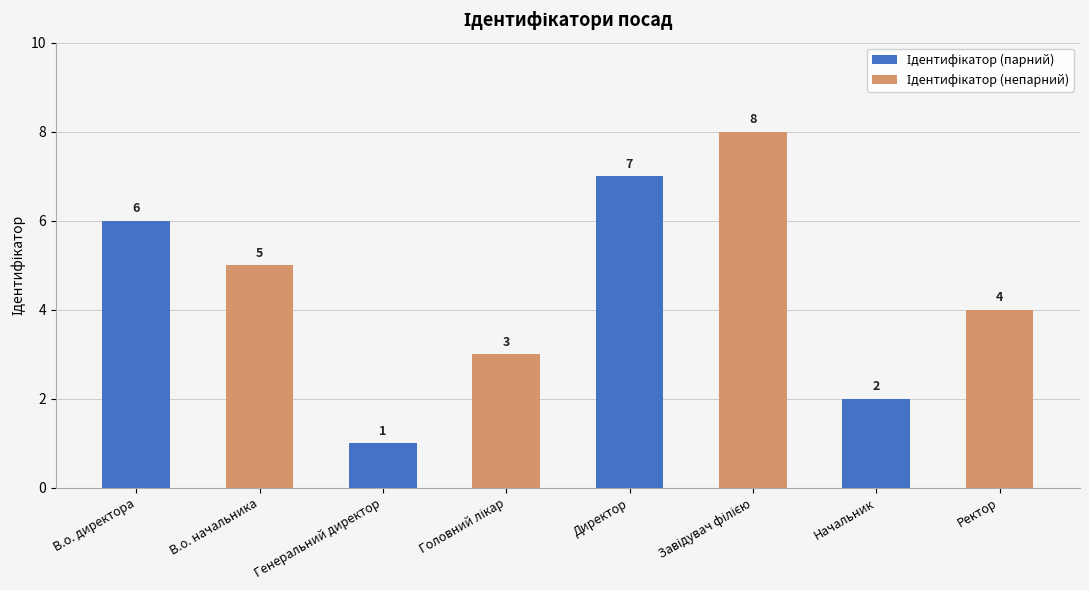

What is the label of the 1st bar from the right?

Начальник